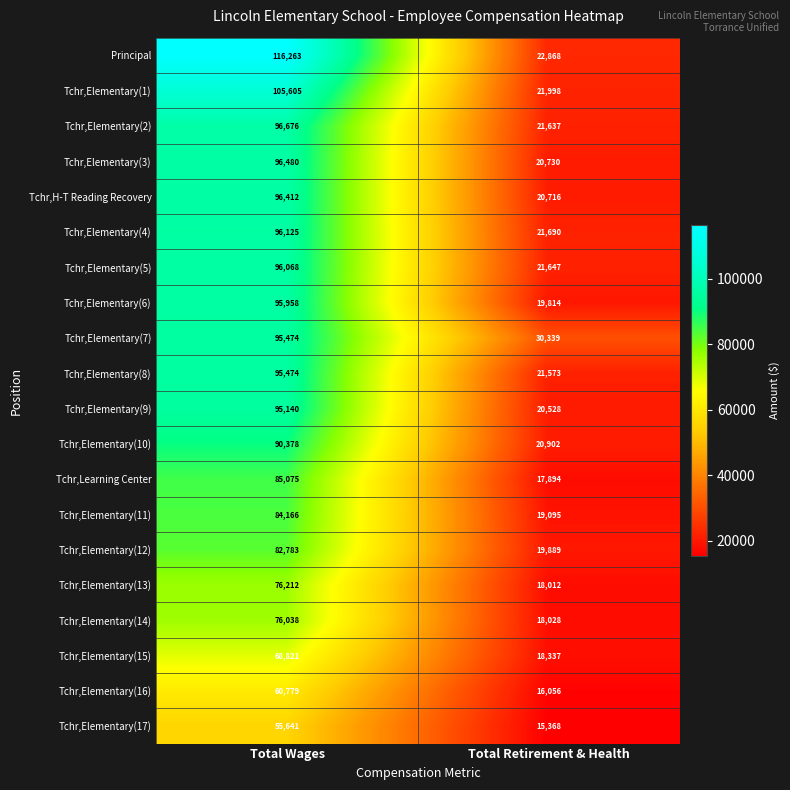

Which series has the largest total across all categories?

Principal